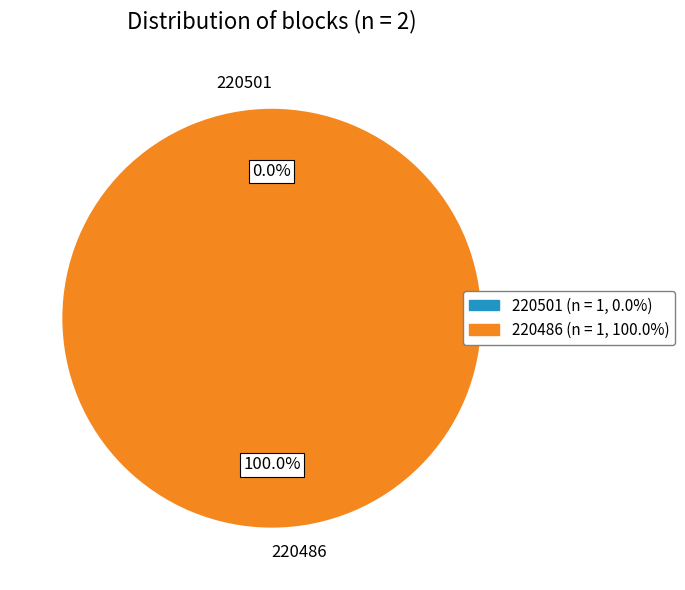

Between 220501 and 220486, which is larger?

220486